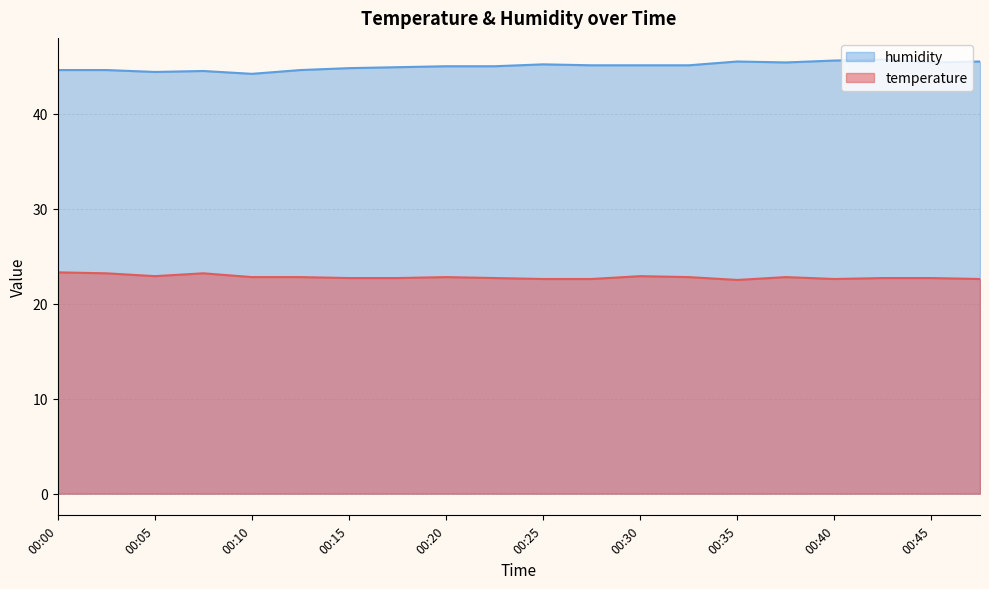

True or false: temperature and humidity intersect in this chart.

False